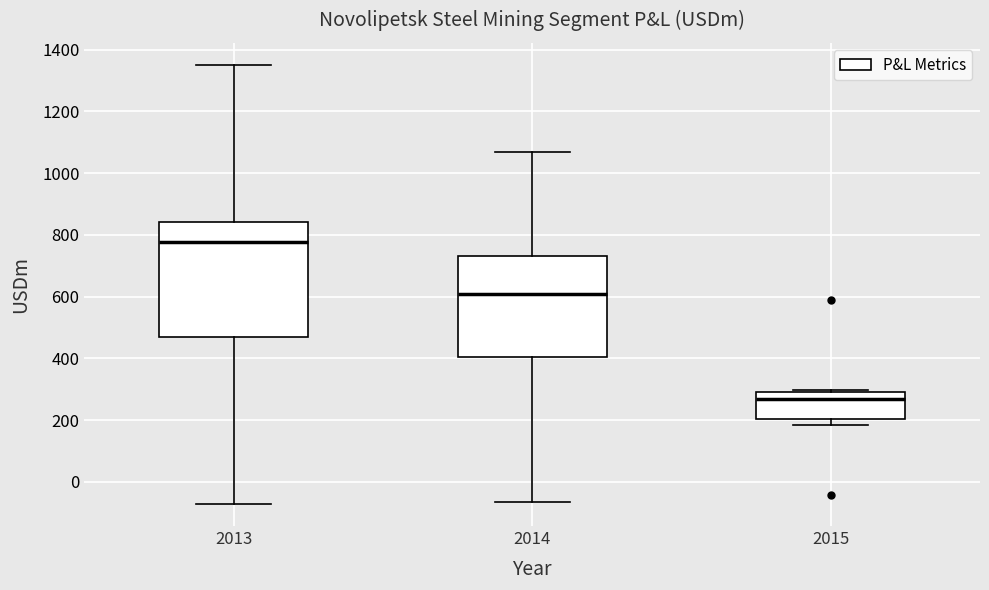

Reading left to right, transcribe this box plot: for each box, give where its median line is, the range the box spans, and where its two whiskers end, as read against the y-axis. The values are not printed on the chart, so give them approximately, as read against the axis.

2013: median 780, box 480 to 840, whiskers -80 to 1360
2014: median 600, box 400 to 740, whiskers -60 to 1060
2015: median 260, box 200 to 300, whiskers 180 to 300